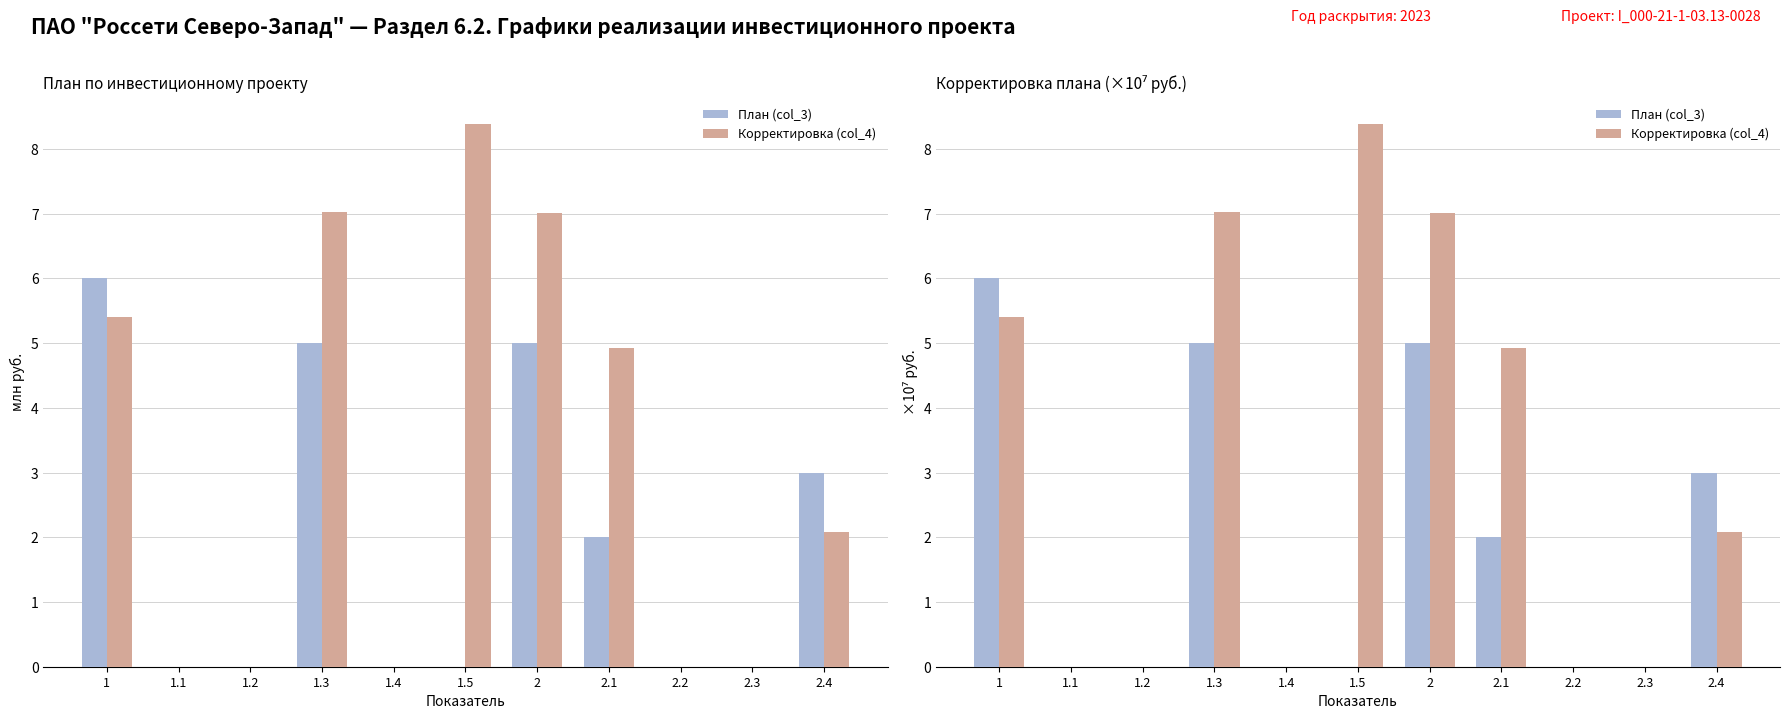

At how many categories does at least one series exceed 0?

6